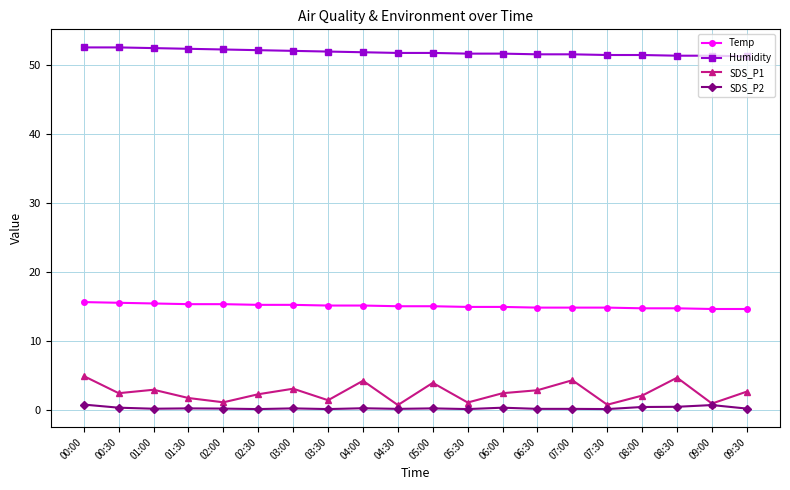

Is the value of Temp at 04:30 greater than the value of SDS_P1 at 00:00?

Yes